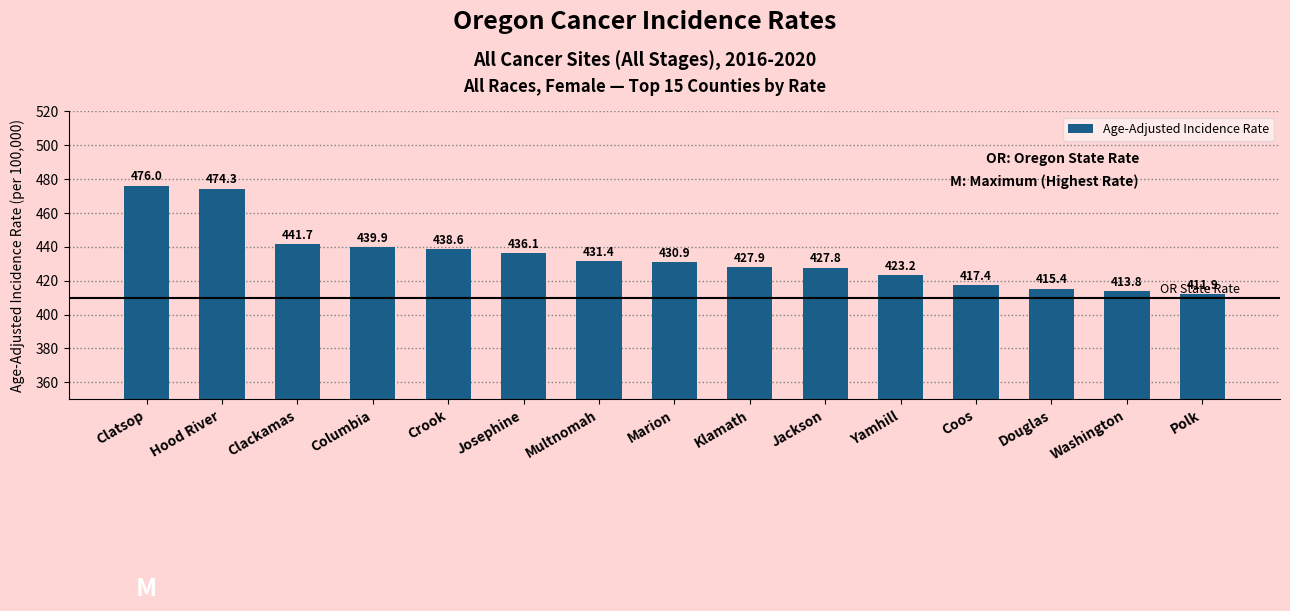

What is the label of the 11th bar from the left?

Yamhill